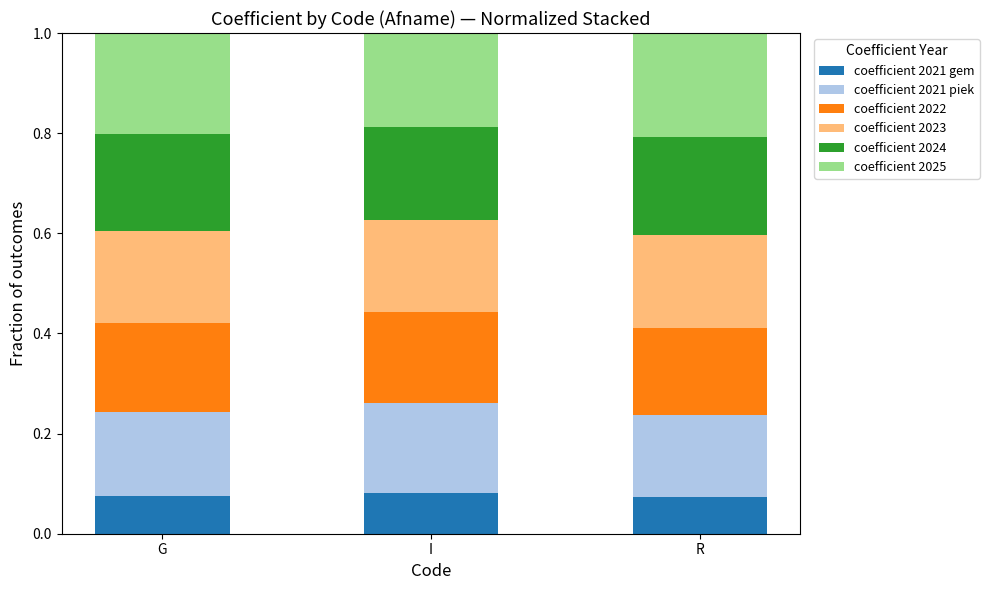

Are the bars horizontal?

No